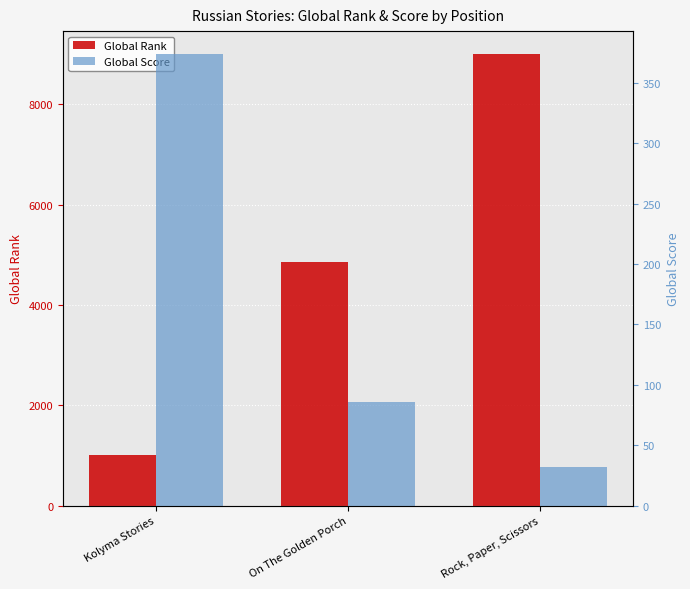

What is the difference between the Global Score values at Rock, Paper, Scissors and Kolyma Stories?

342